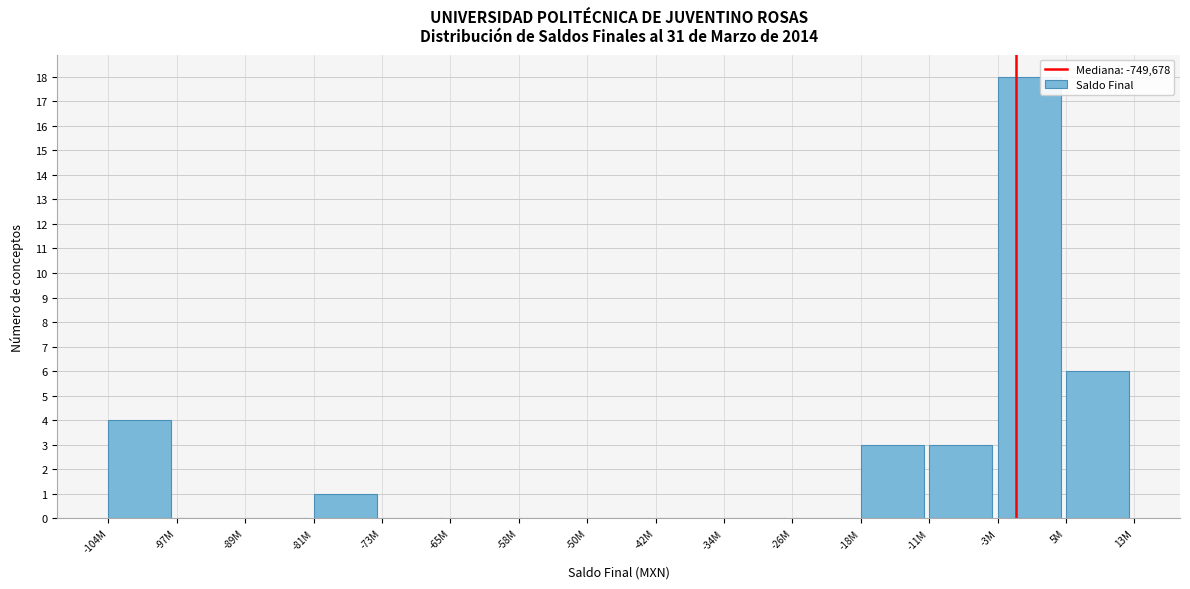

Reading left to right, list all the values displayed in this chart.

-104M=4	-97M=0	-89M=0	-81M=1	-73M=0	-65M=0	-58M=0	-50M=0	-42M=0	-34M=0	-26M=0	-18M=3	-11M=3	-3M=18	5M=6